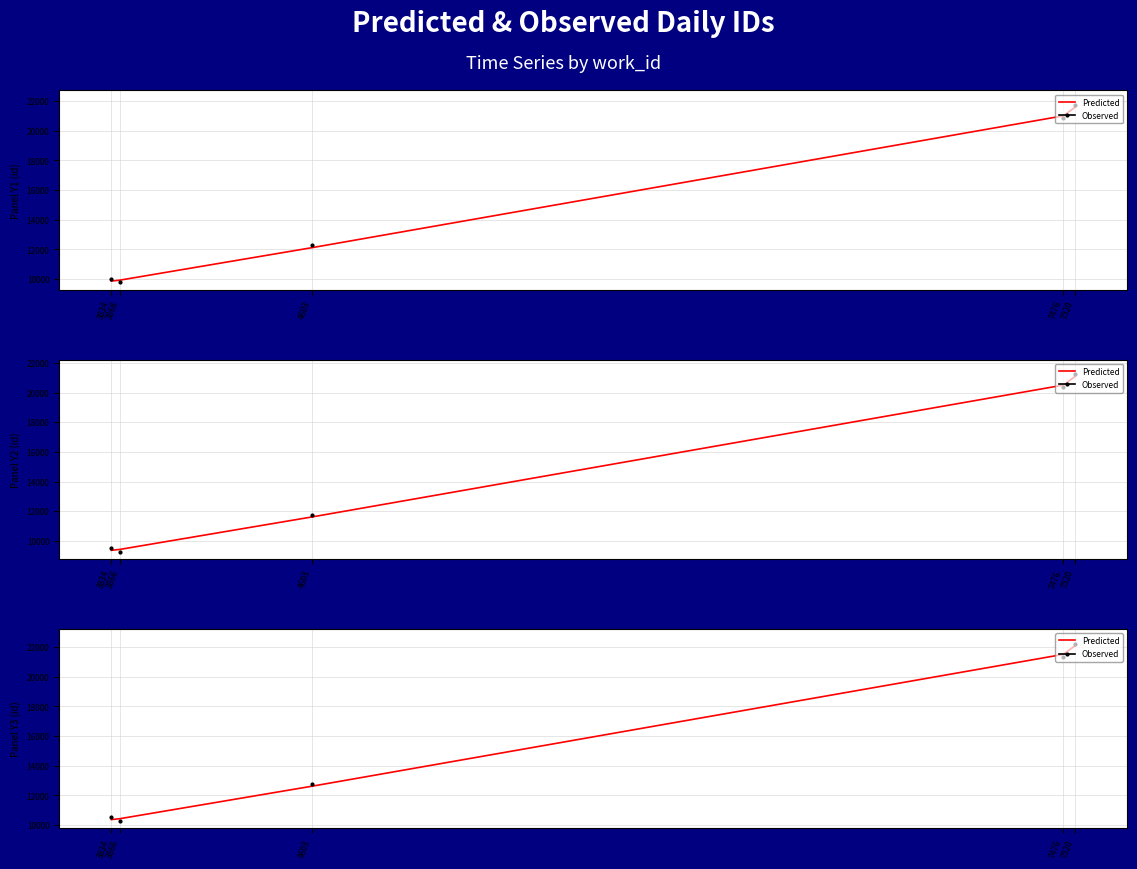

Reading left to right, extract all data points from this chart.

Predicted: 3834=10366	3866=10425	4603=12621	7476=21508	7520=22077
Observed: 3834=10516	3866=10275	4603=12771	7476=21358	7520=22227